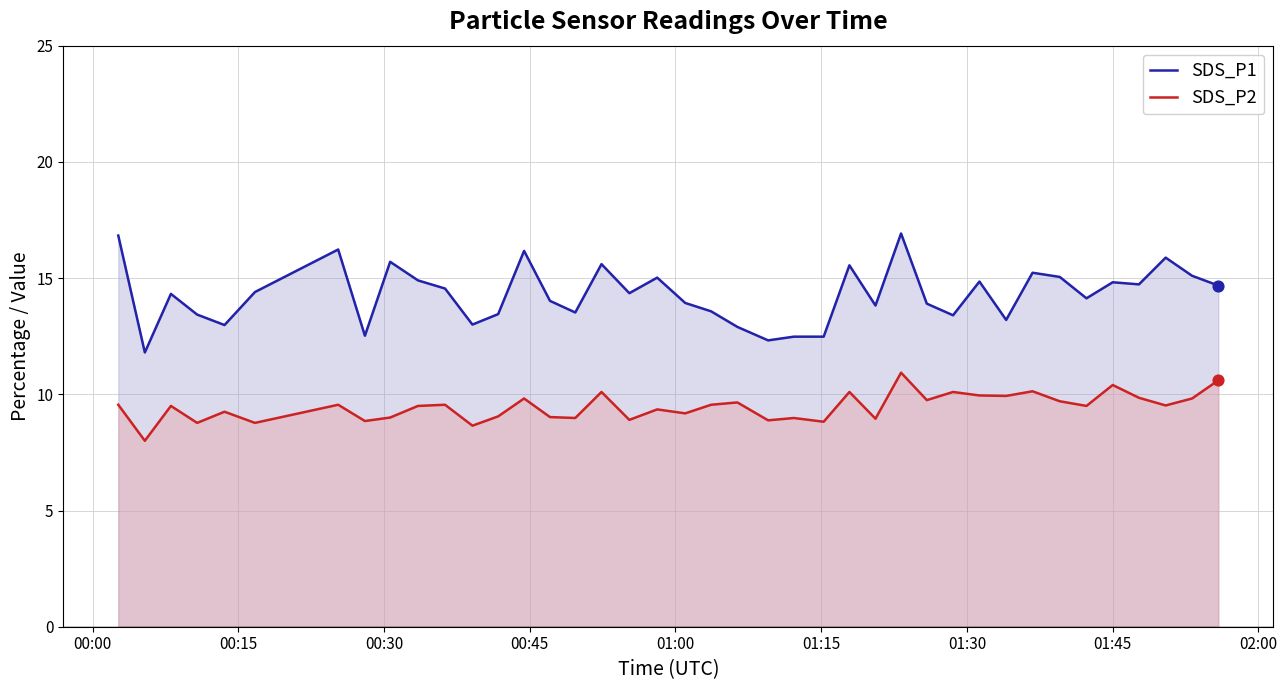

What are all the series names shown in the legend?

SDS_P1, SDS_P2